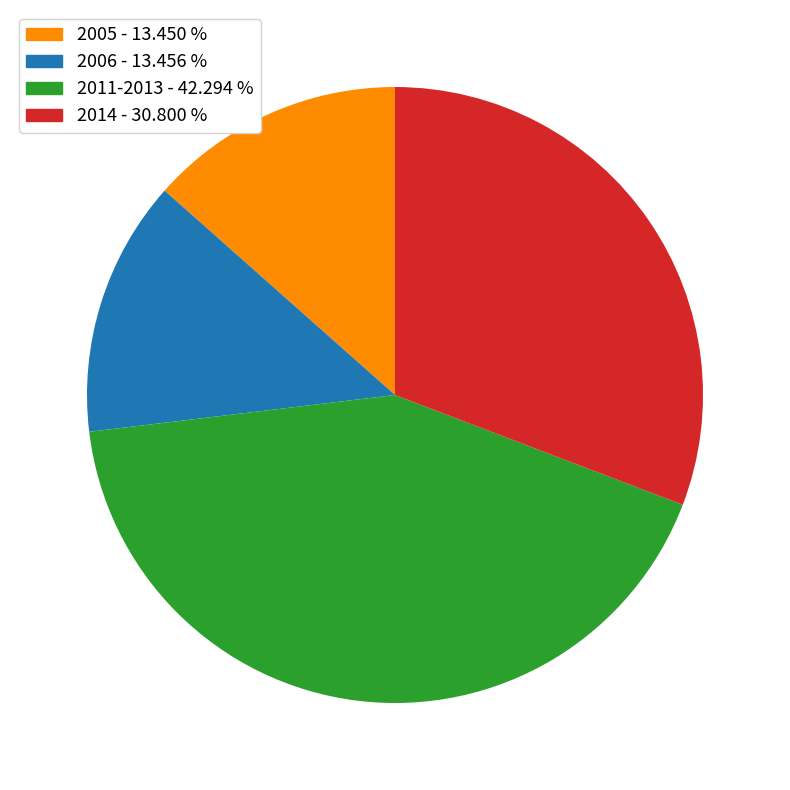

Is there any slice that represents more than half of the pie?

No